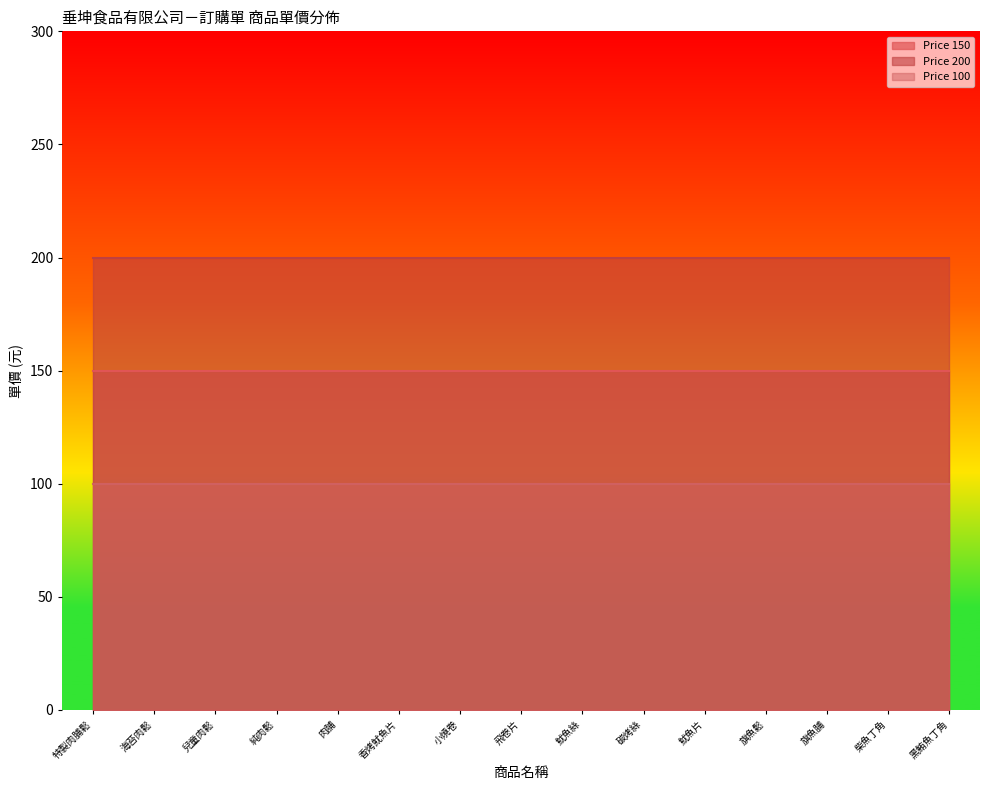

What is the total value across all series at 海苔肉鬆?

450